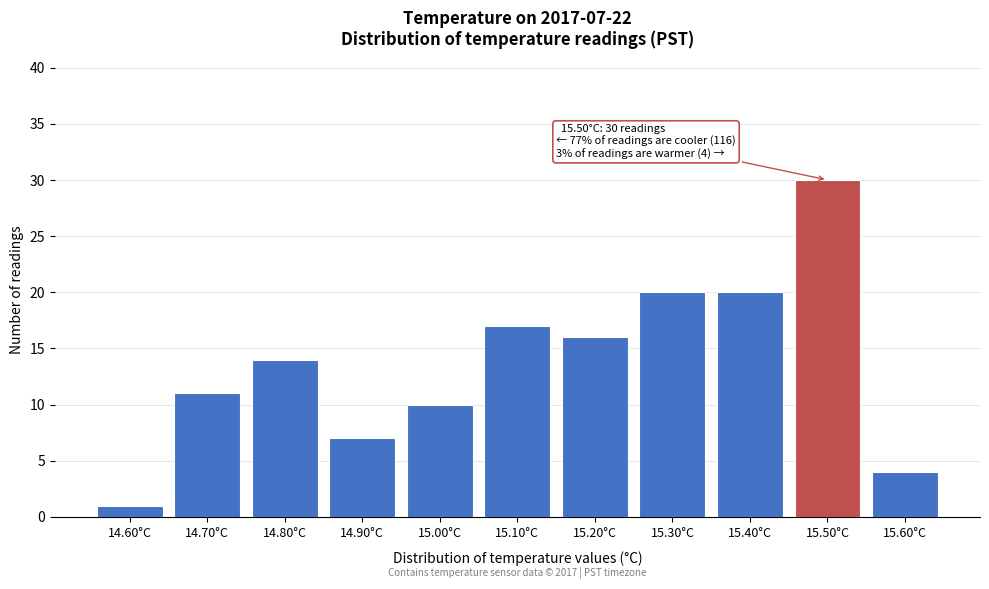

Which range on the x-axis has the tallest bar?

15.45 to 15.55